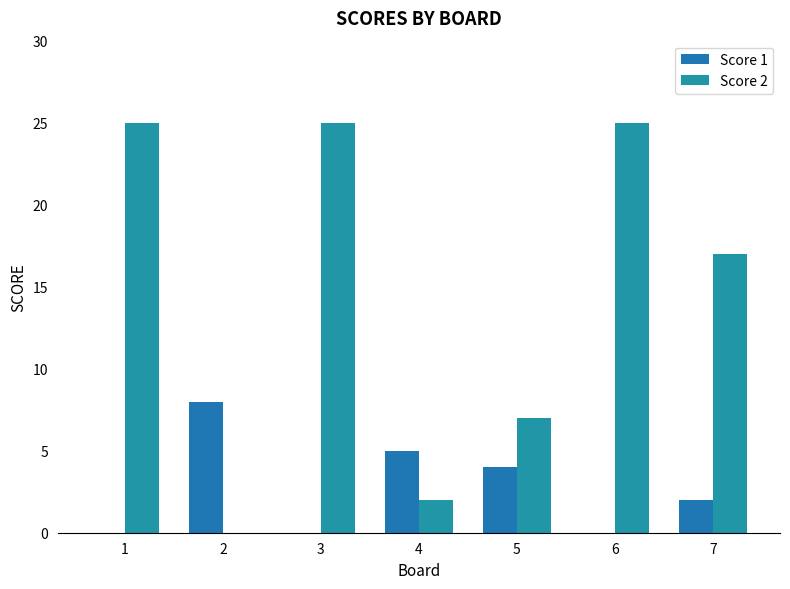

How many groups of bars are there?

7